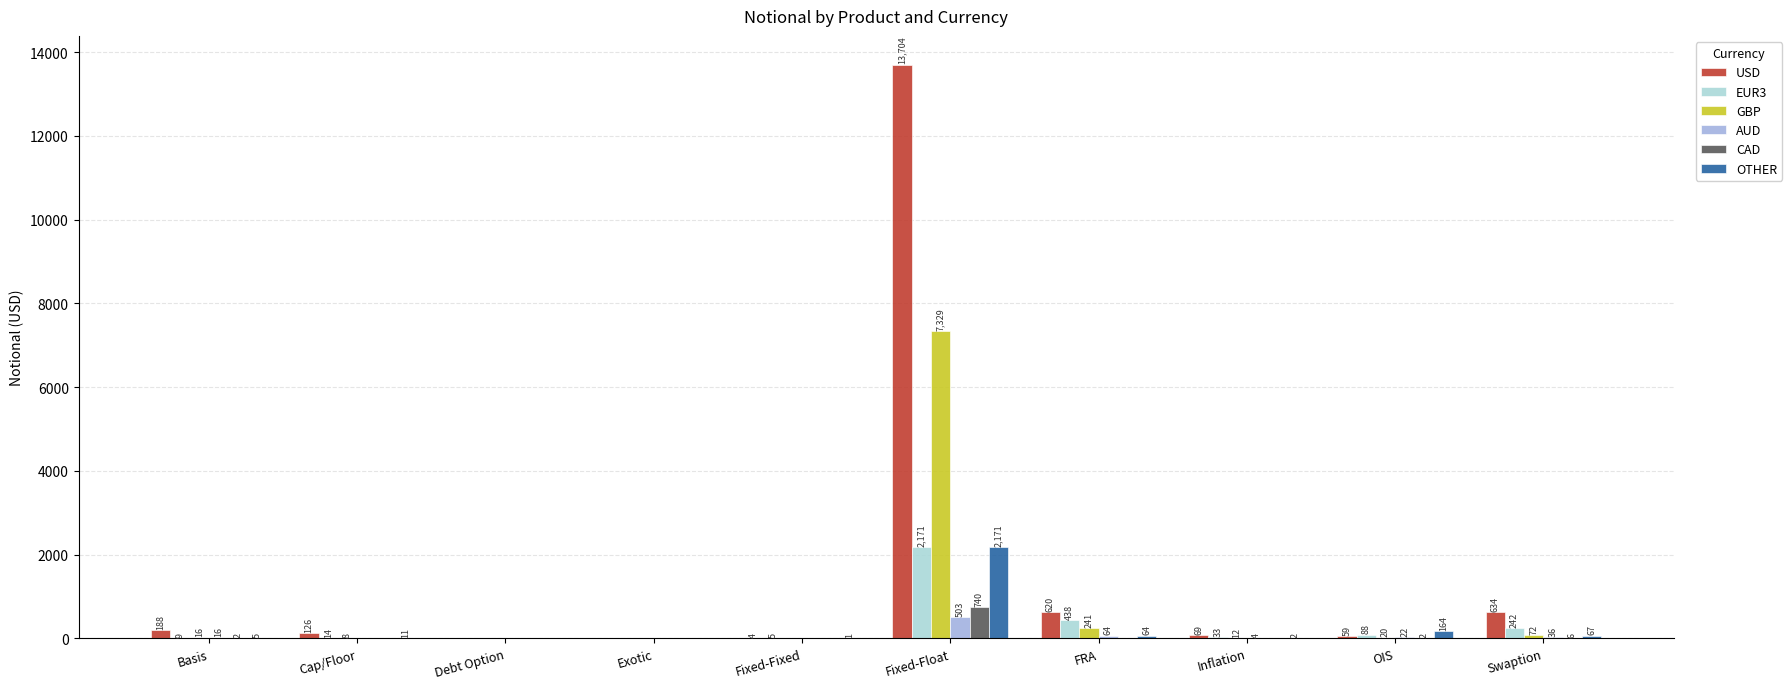

Where does the USD series first go above 126?

Basis